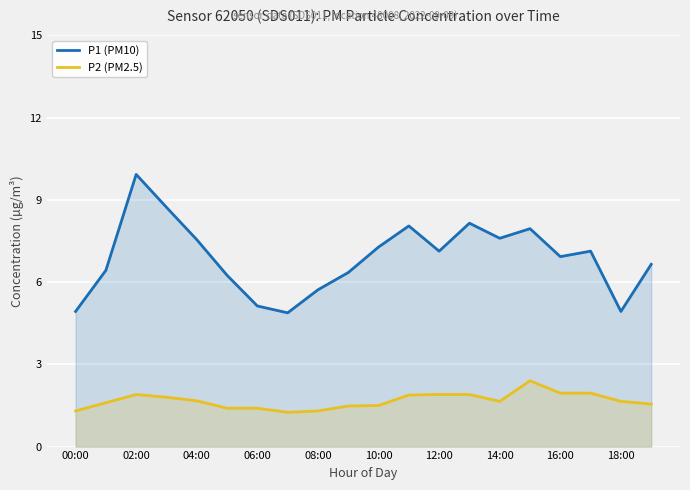

Which series has the widest spread of values?

P1 (PM10)